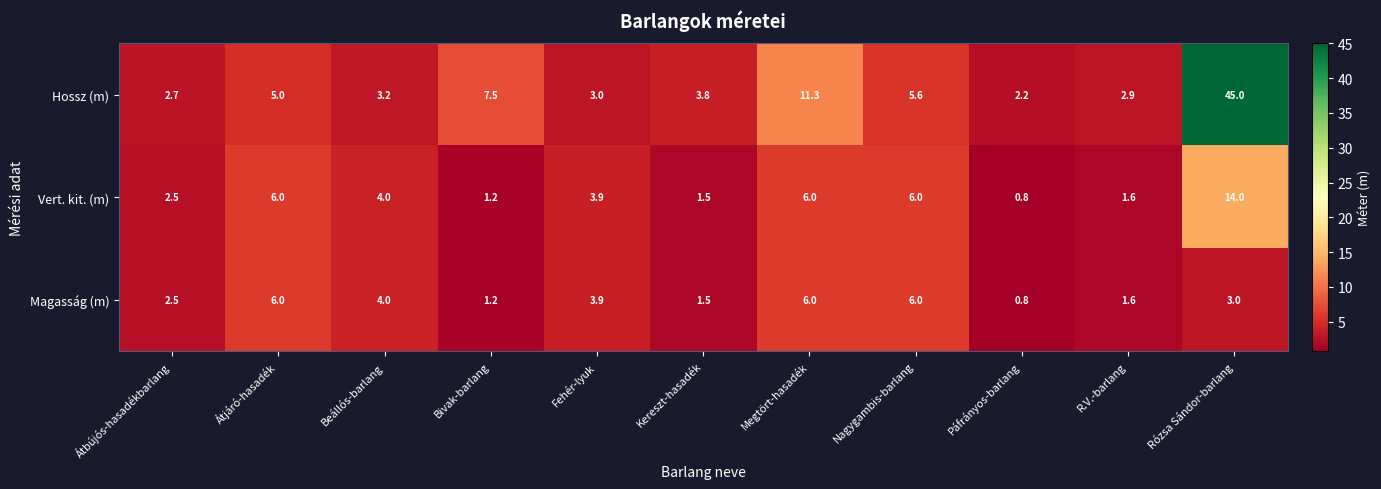

List the labels in order of Hossz (m) value, largest first.

Rózsa Sándor-barlang, Megtört-hasadék, Bivak-barlang, Nagygambis-barlang, Átjáró-hasadék, Kereszt-hasadék, Beállós-barlang, Fehér-lyuk, R.V.-barlang, Átbújós-hasadékbarlang, Páfrányos-barlang